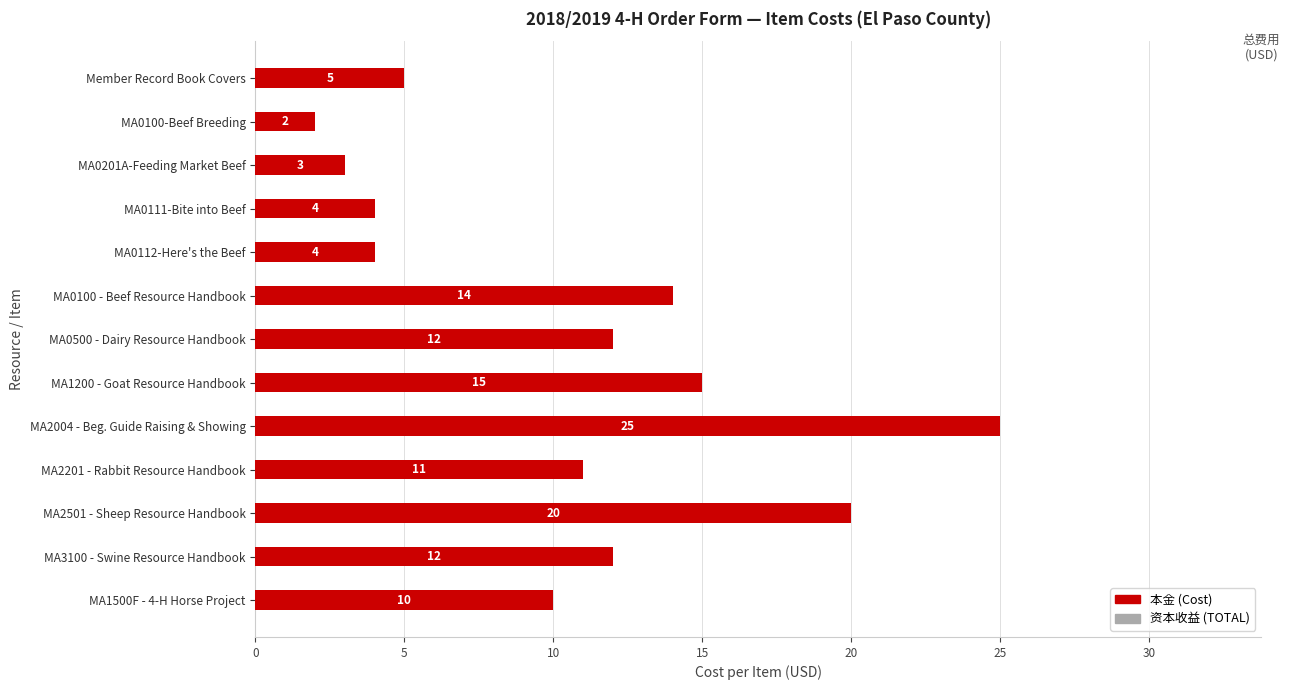

Reading bottom to top, what are all the values shown in this chart?

10	12	20	11	25	15	12	14	4	4	3	2	5